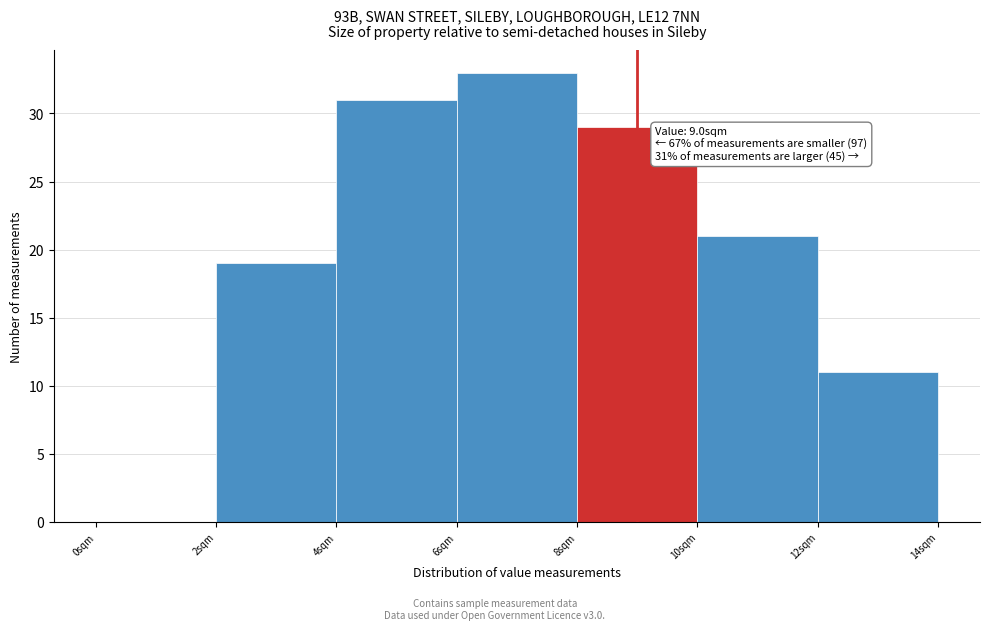

Which range on the x-axis has the tallest bar?

6 to 8